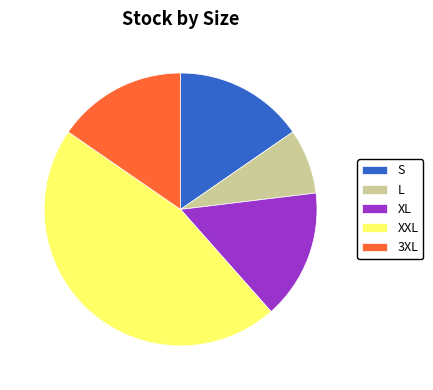

Is it true that XL is 2% of the pie?

False